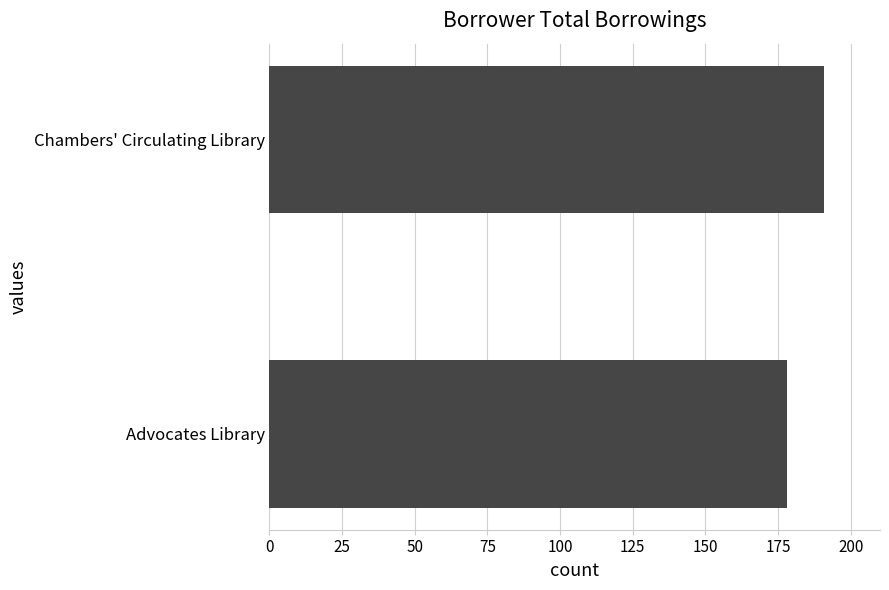

Are the bars horizontal?

Yes